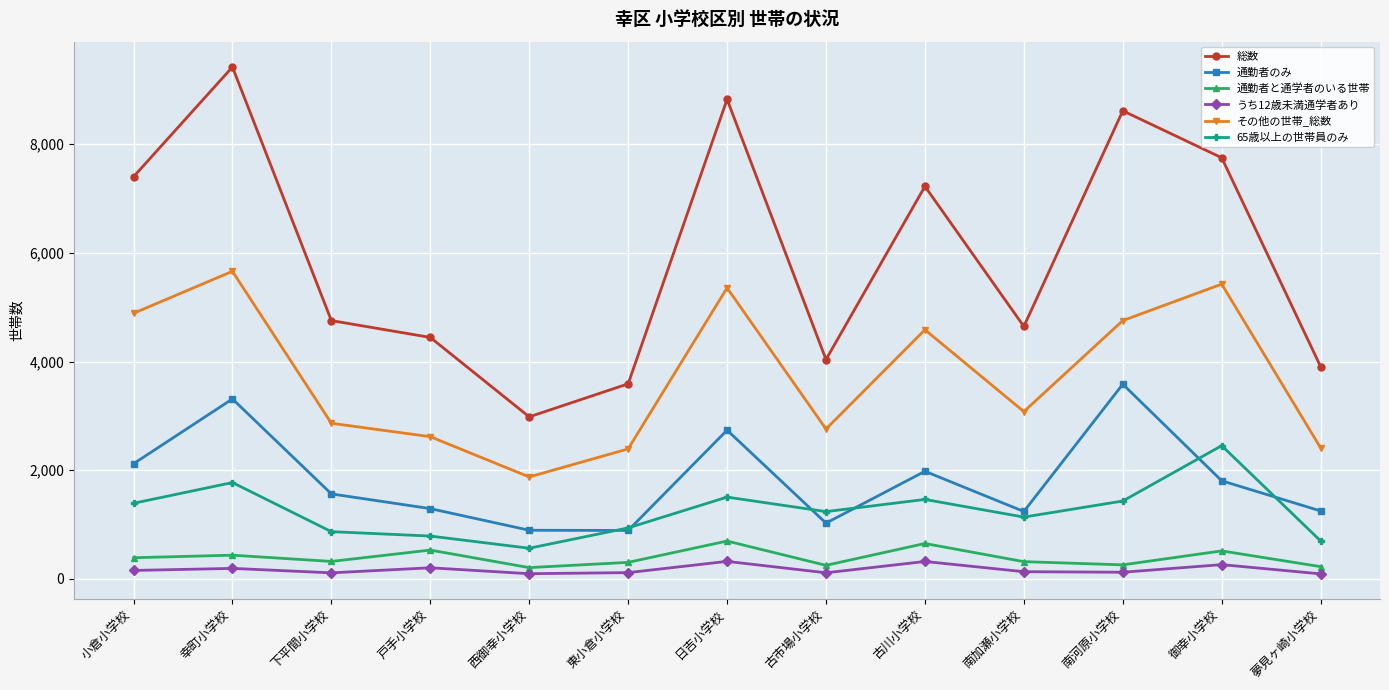

What is the difference between the highest and lowest values at 南加瀬小学校?

4514